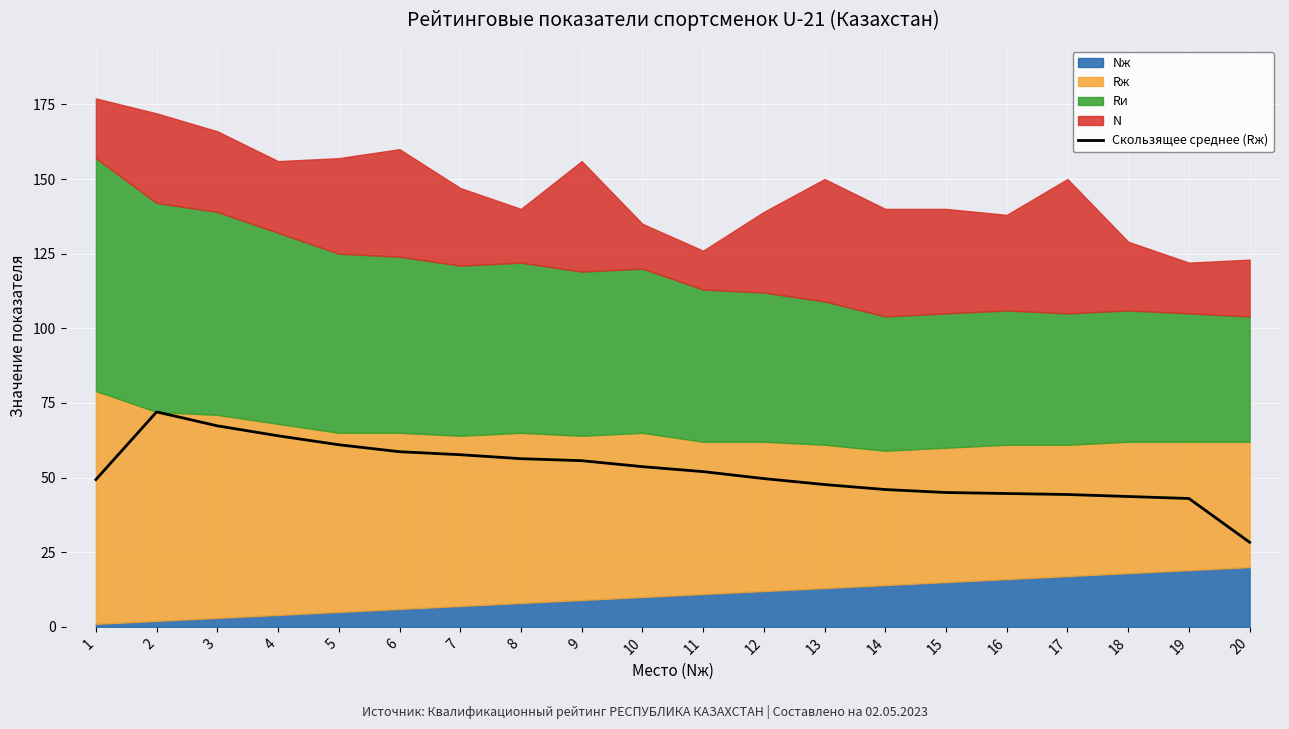

How many points are higher than both their immediate neighbors (excluding endpoints)?

1